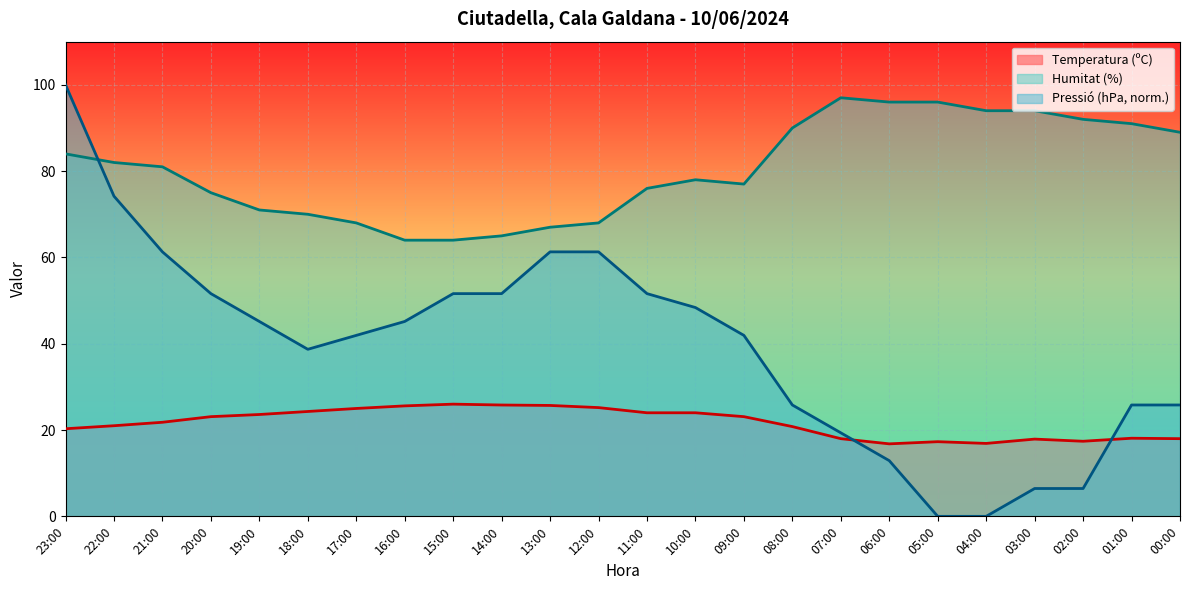

Which category has the lowest value in the Humitat (%) series?

16:00